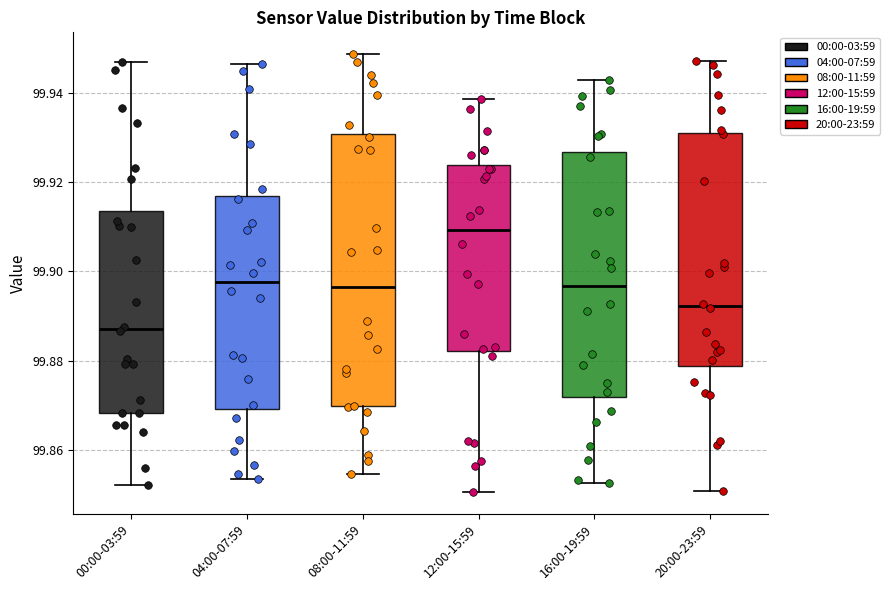

Which box's median line is the highest?

12:00-15:59